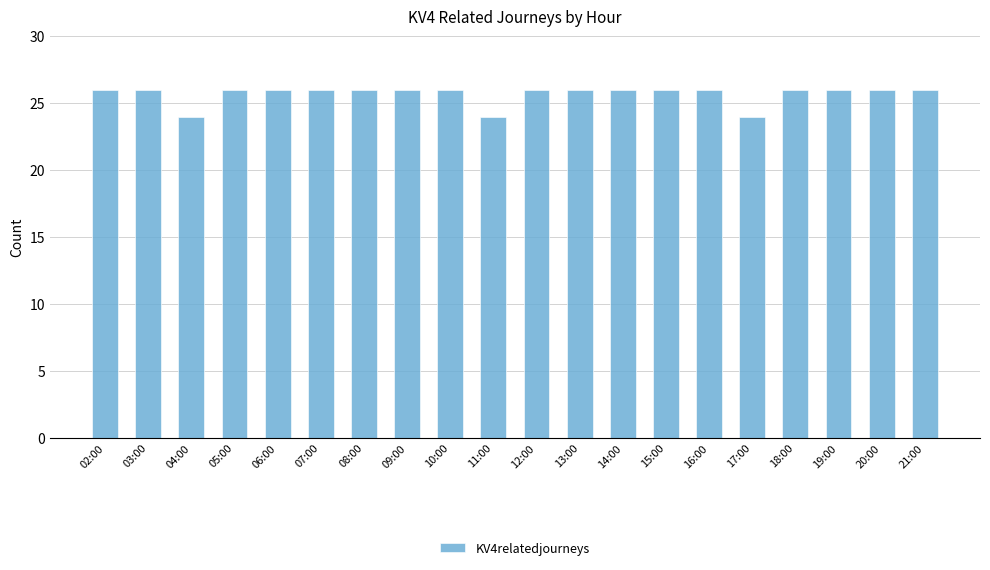

The chart shows a value of 38 at 07:00. True or false?

False